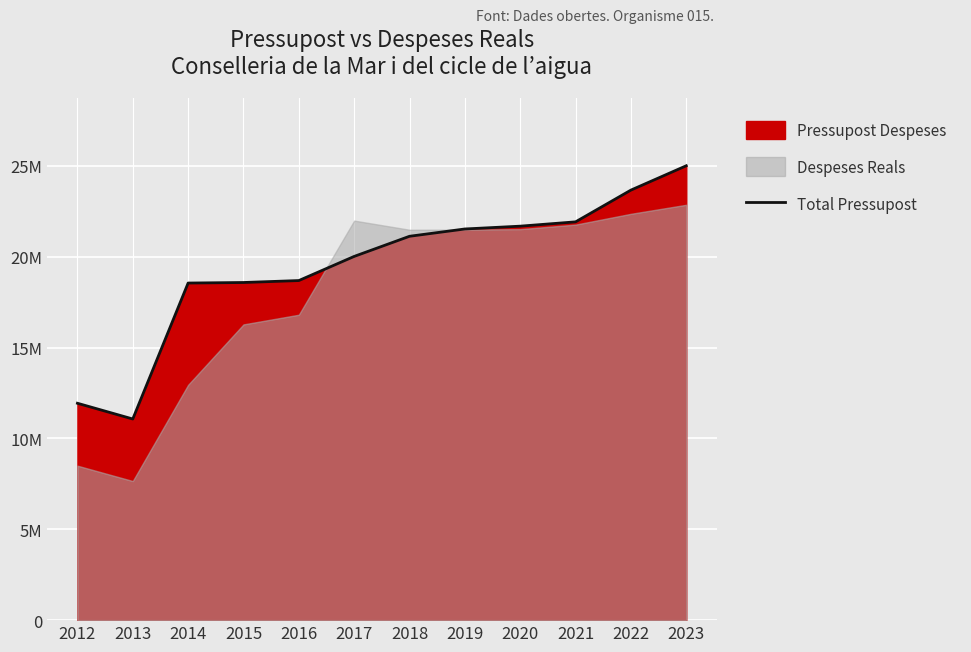

Does the chart display data point markers on the line(s)?

No